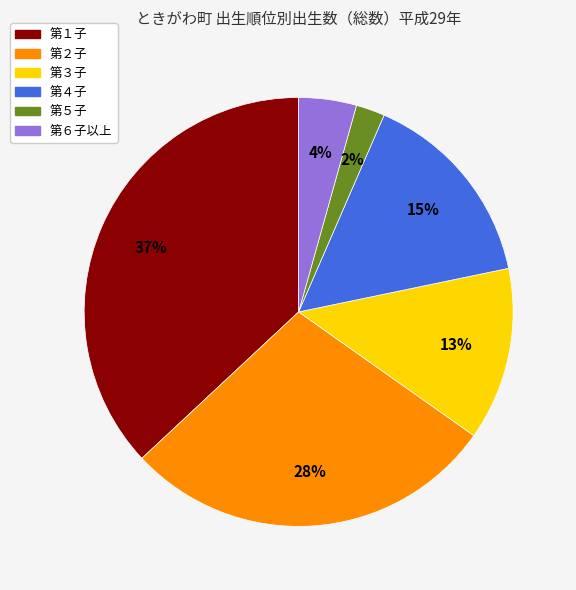

Which slice is the smallest?

第５子